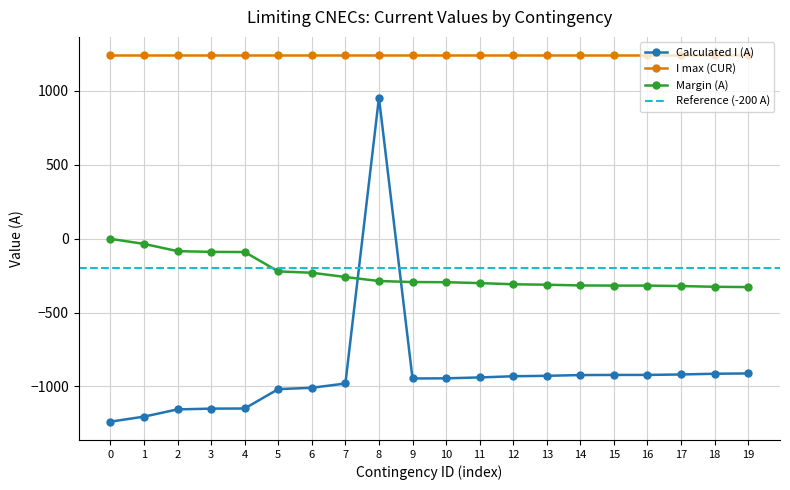

Is the value of Margin (A) at 1 greater than the value of Calculated I (A) at 15?

Yes